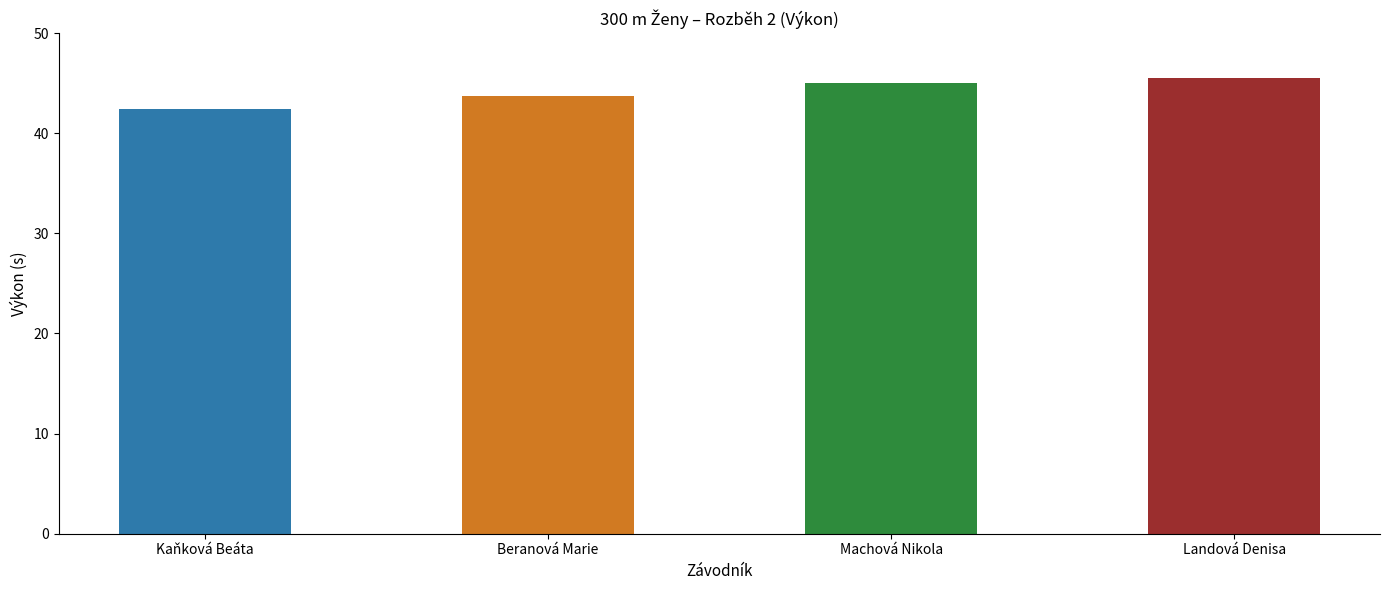

What is the sum of all values?

176.7